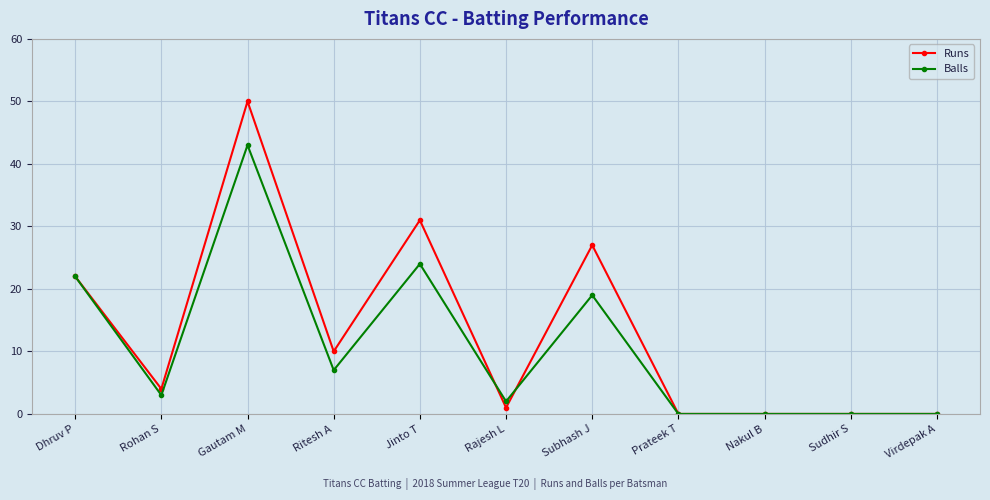

How many data points in Balls are less than 3?

5